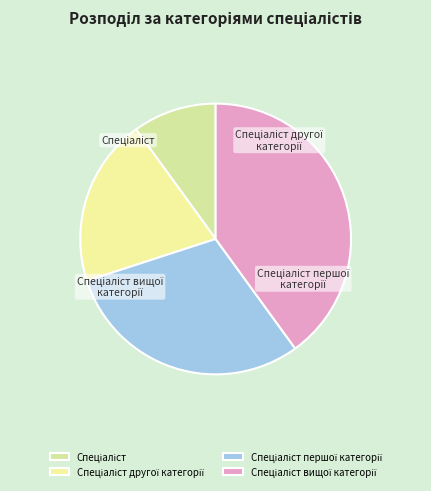

To the nearest percent, what percentage of the pie is Спеціаліст вищої категорії?

40%